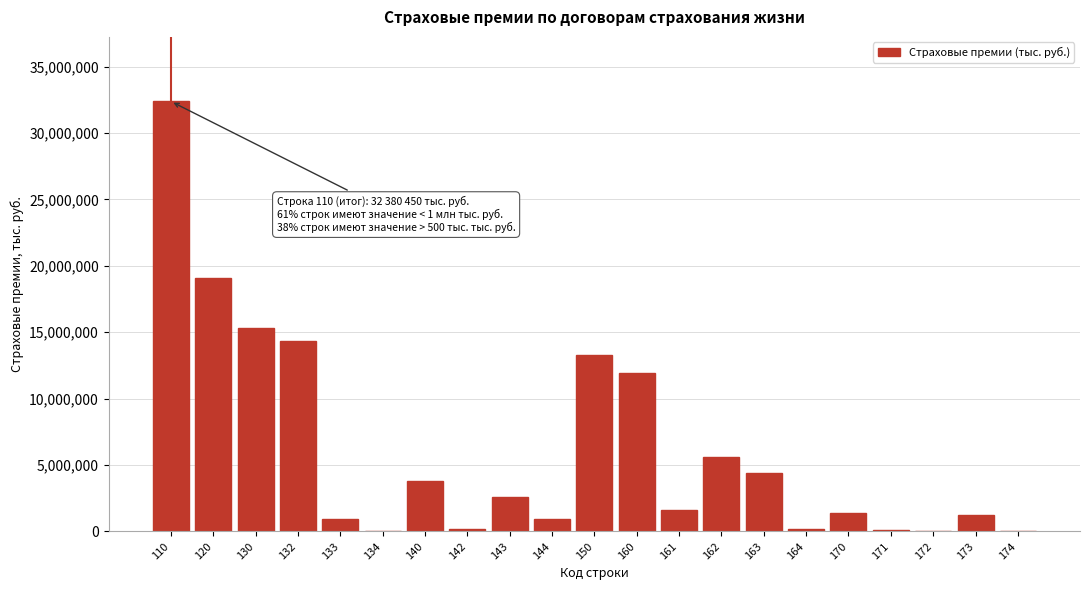

The value at 163 is 7295457.9. True or false?

False